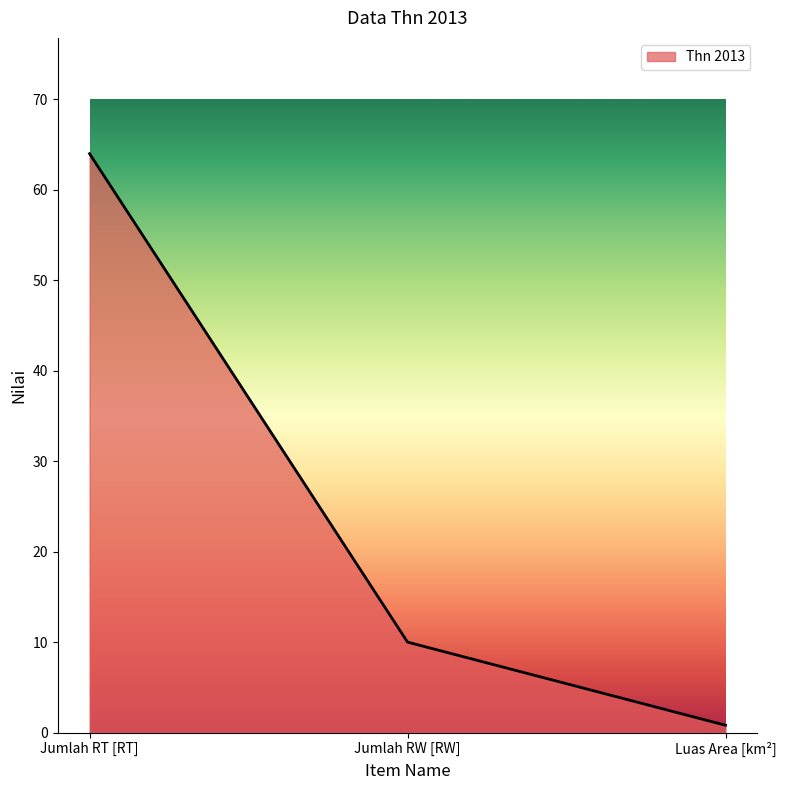

Reading left to right, extract all data points from this chart.

64.0	10.0	0.8